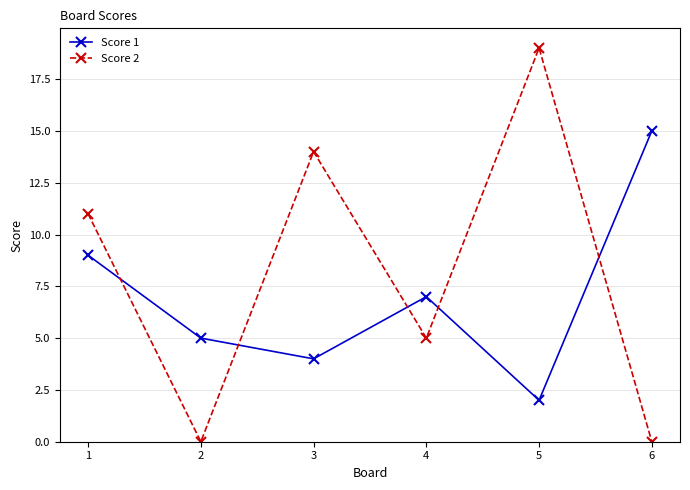

True or false: Score 1 and Score 2 cross at least once.

True